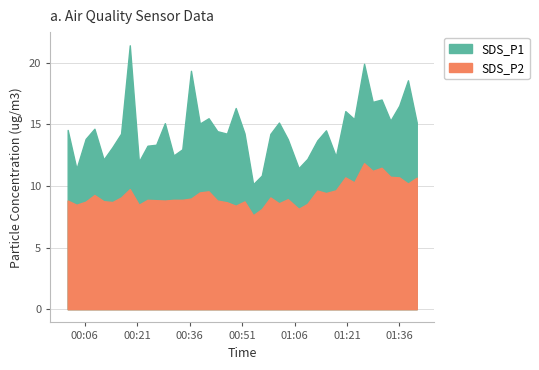

Count the number of data series in this chart.

2